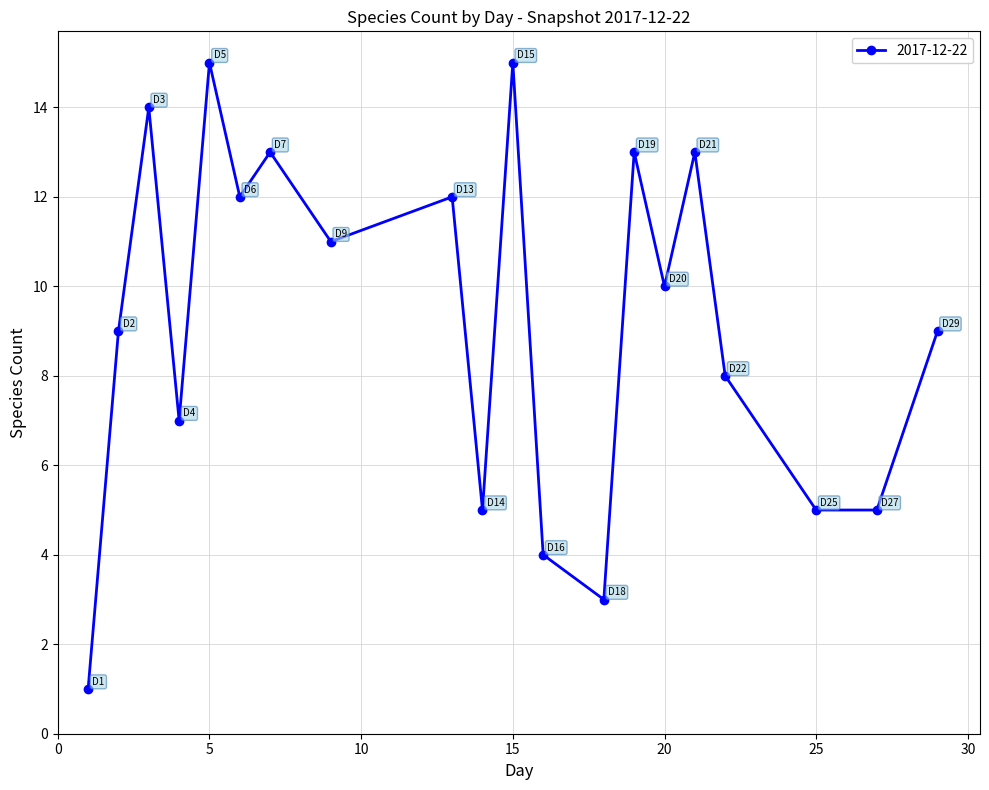

What is the difference between the maximum and minimum values?

14